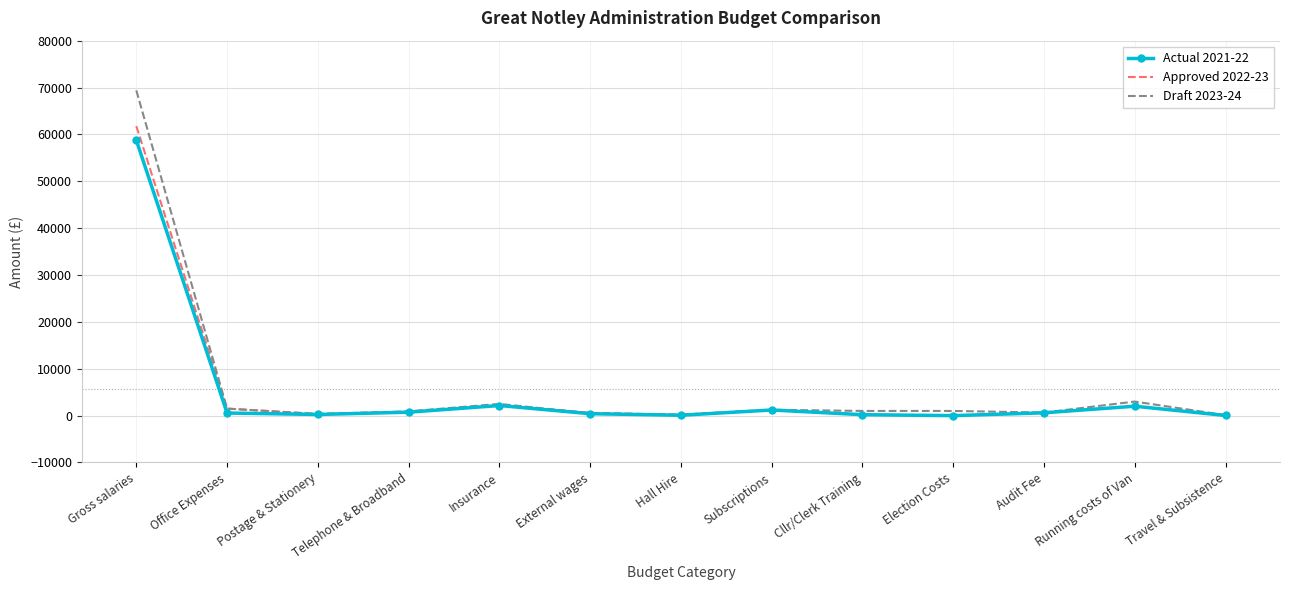

At which category is the sum across all series the highest?

Gross salaries